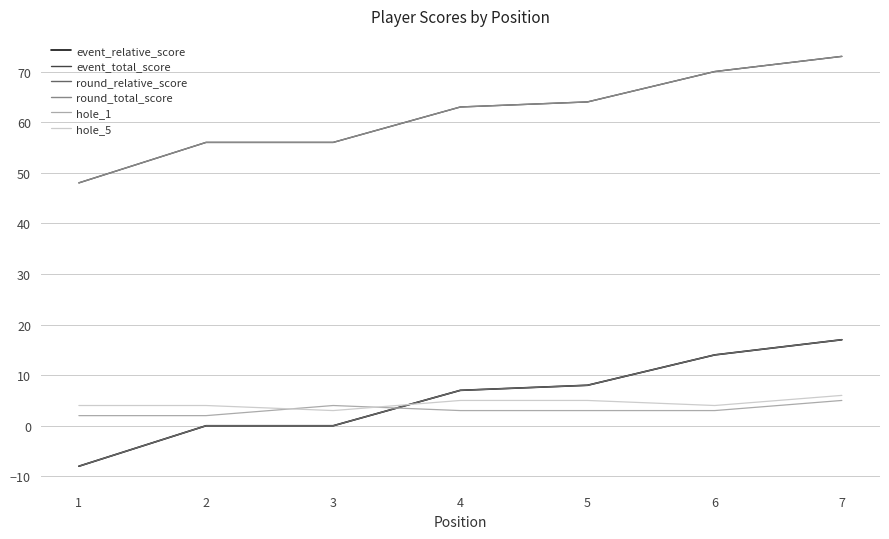

True or false: hole_5 has more than 1 points higher than both neighbors.

False